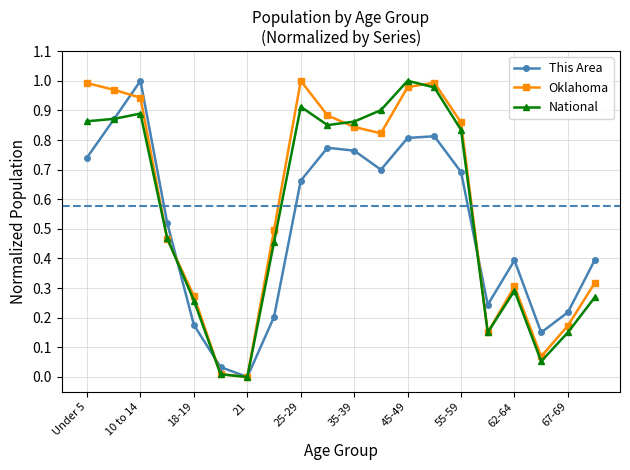

How many data points in Oklahoma are above 0?

19